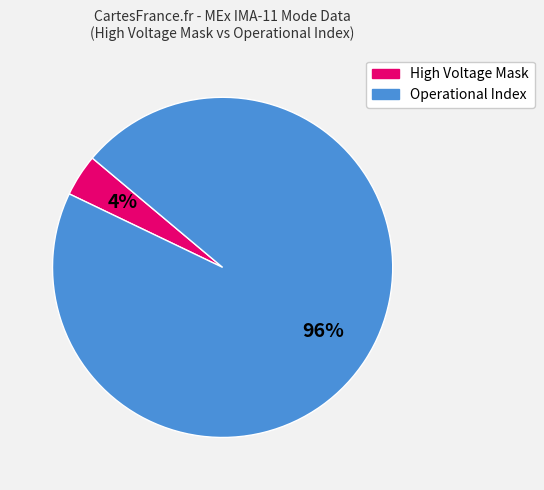

To the nearest percent, what is the average slice percentage?

50%